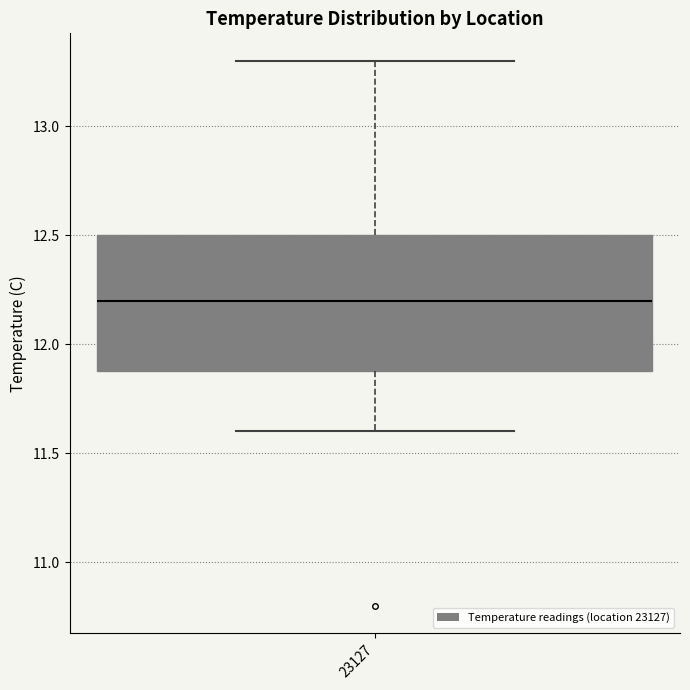

Read this box plot against the y-axis: the position of the median line, the range covered by the box, and the ends of both whiskers. The values are not printed on the chart, so give them approximately, as read against the axis.

median 12.2, box 11.9 to 12.5, whiskers 11.6 to 13.3